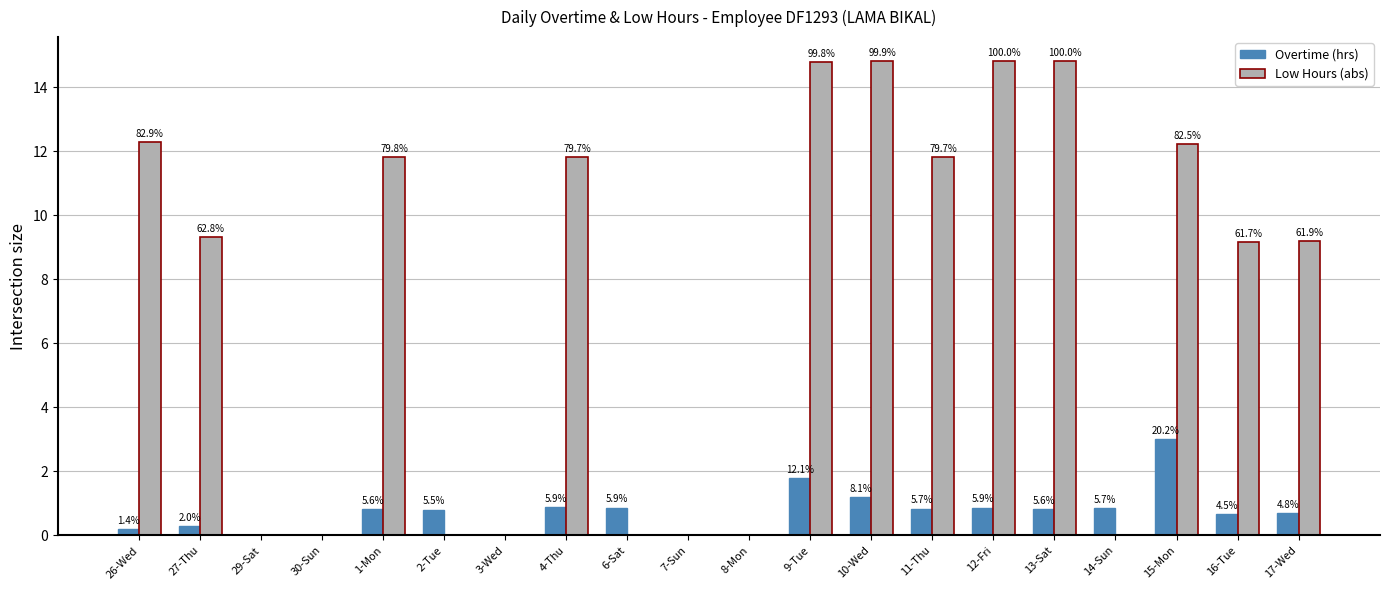

What are all the series names shown in the legend?

Overtime (hrs), Low Hours (abs)